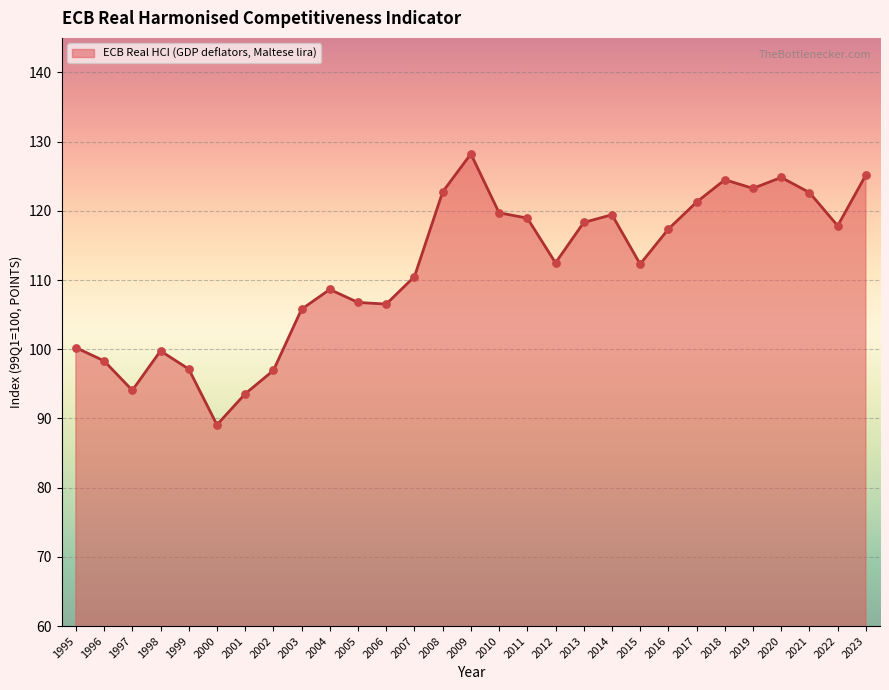

Which has a higher value, 2007 or 2020?

2020